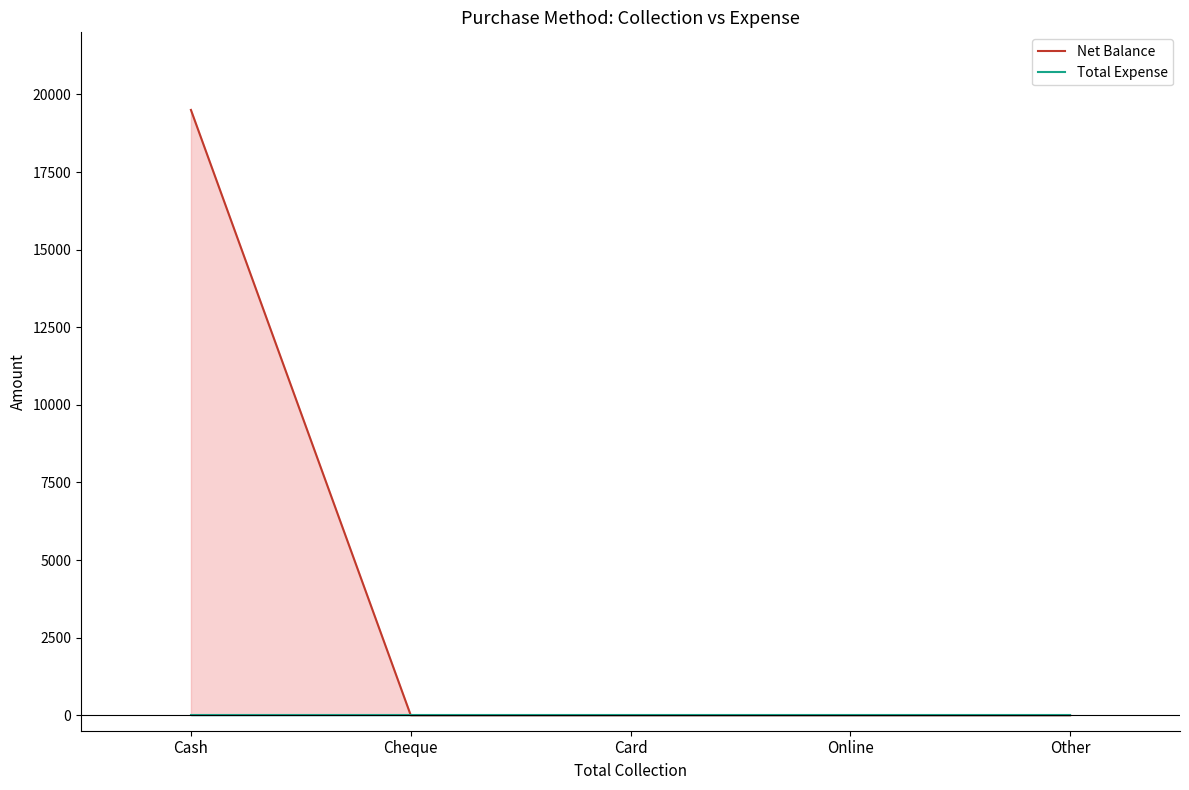

Reading right to left, extract all data points from this chart.

0	0	0	0	19500